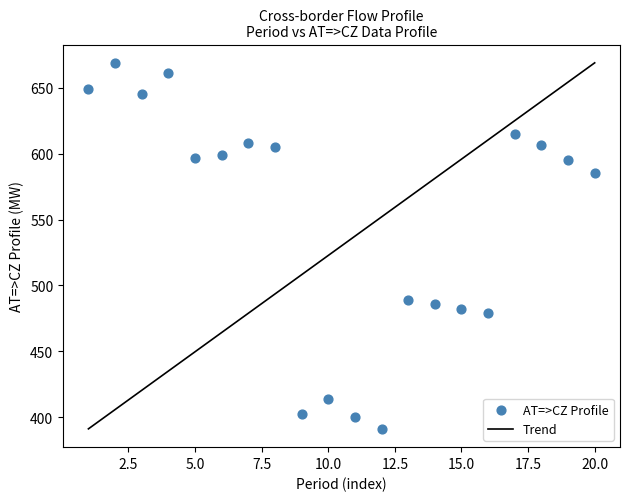

What Y value in the scatter plot is closest to 530?

489.0